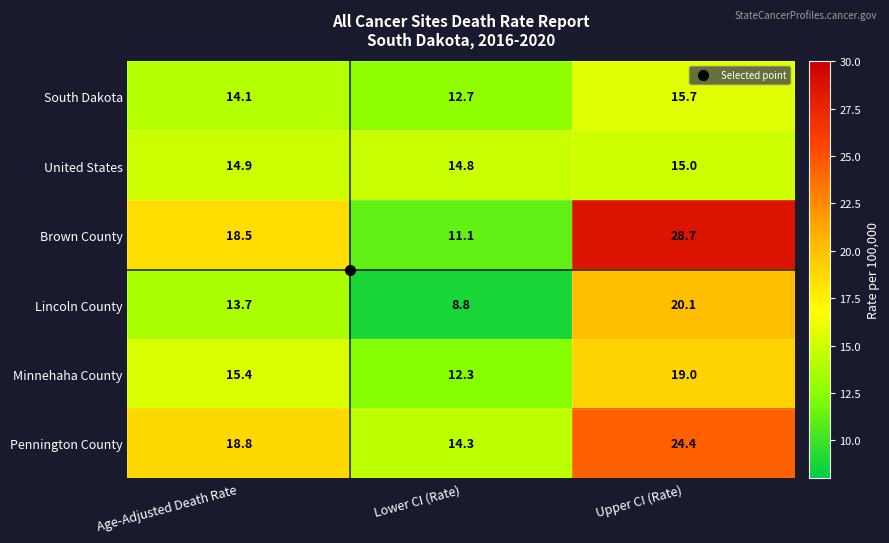

List the labels in order of South Dakota value, smallest first.

Lower CI (Rate), Age-Adjusted Death Rate, Upper CI (Rate)